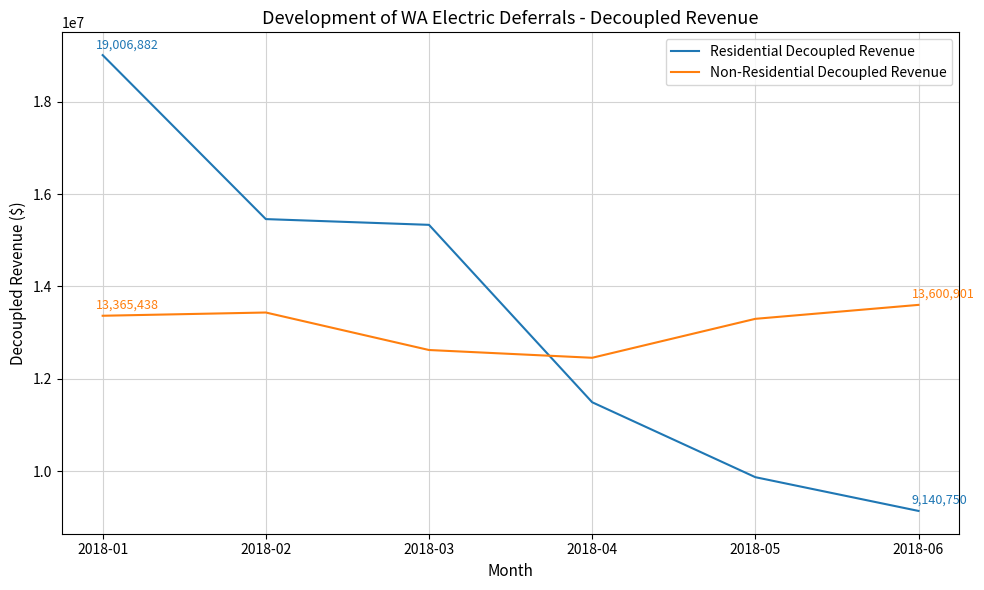

Reading left to right, transcribe all the data shown in this chart.

Residential Decoupled Revenue: 2018-01=19006882.0	2018-02=15457562.0	2018-03=15333176.3	2018-04=11493298.9	2018-05=9871350.1	2018-06=9140750.3
Non-Residential Decoupled Revenue: 2018-01=13365437.9	2018-02=13435684.7	2018-03=12623974.5	2018-04=12455773.7	2018-05=13298859.9	2018-06=13600901.5